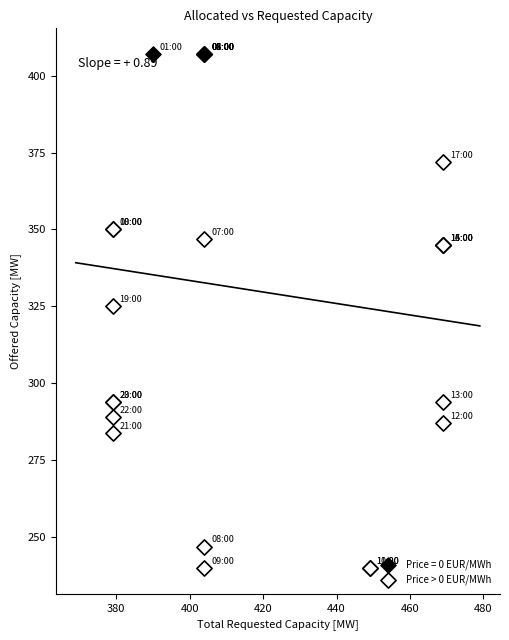

Which series contains the lowest Y value?

Price > 0 EUR/MWh